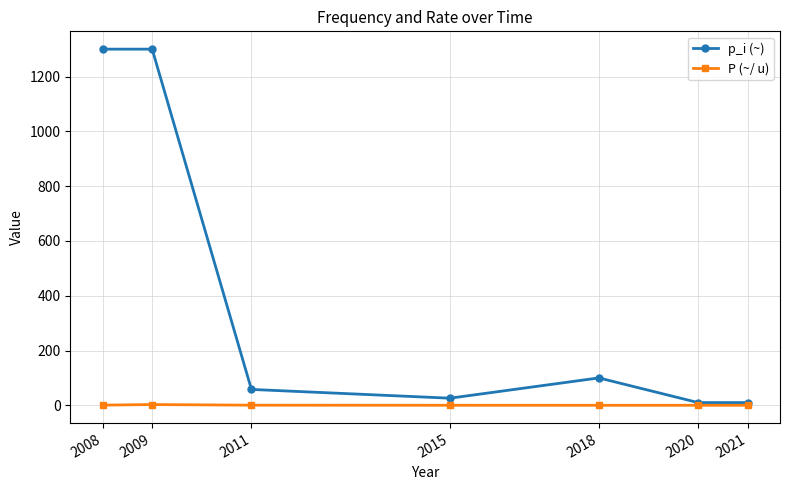

Between 2009 and 2020, which series saw the biggest shift?

p_i (~)